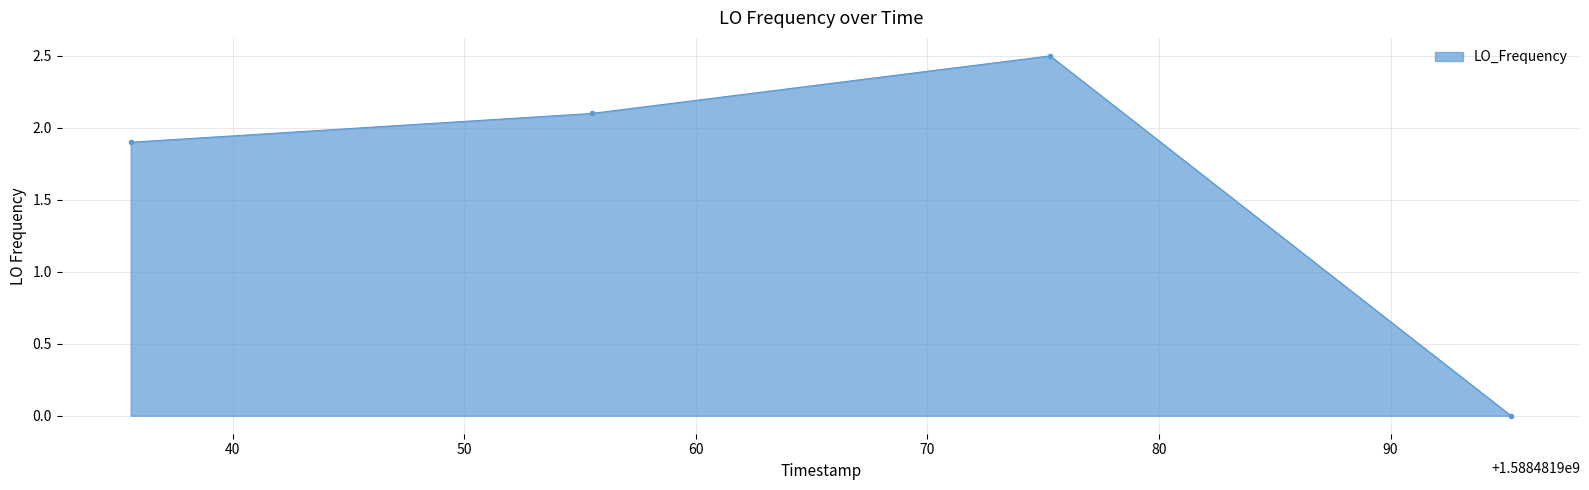

True or false: there are more than 2 points higher than both neighbors.

False